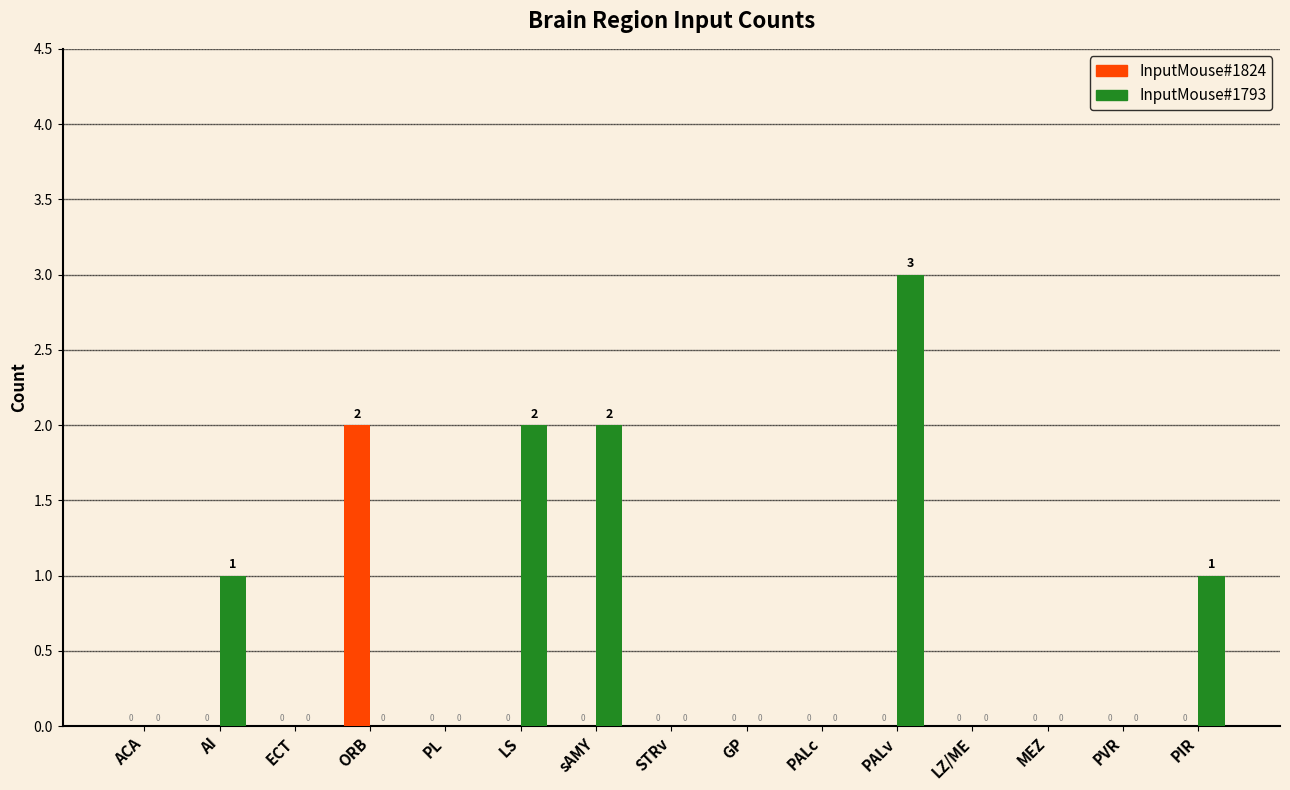

Reading left to right, transcribe all the data shown in this chart.

InputMouse#1824: ACA=0	AI=0	ECT=0	ORB=2	PL=0	LS=0	sAMY=0	STRv=0	GP=0	PALc=0	PALv=0	LZ/ME=0	MEZ=0	PVR=0	PIR=0
InputMouse#1793: ACA=0	AI=1	ECT=0	ORB=0	PL=0	LS=2	sAMY=2	STRv=0	GP=0	PALc=0	PALv=3	LZ/ME=0	MEZ=0	PVR=0	PIR=1